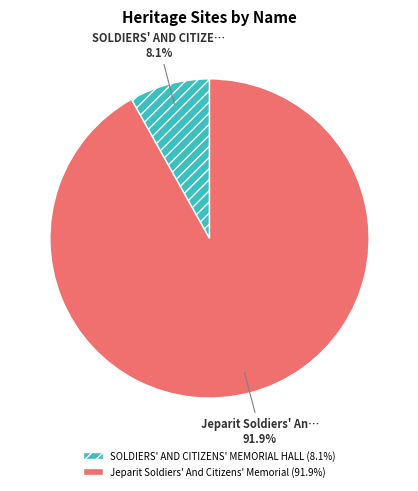

How many segments does this pie chart have?

2